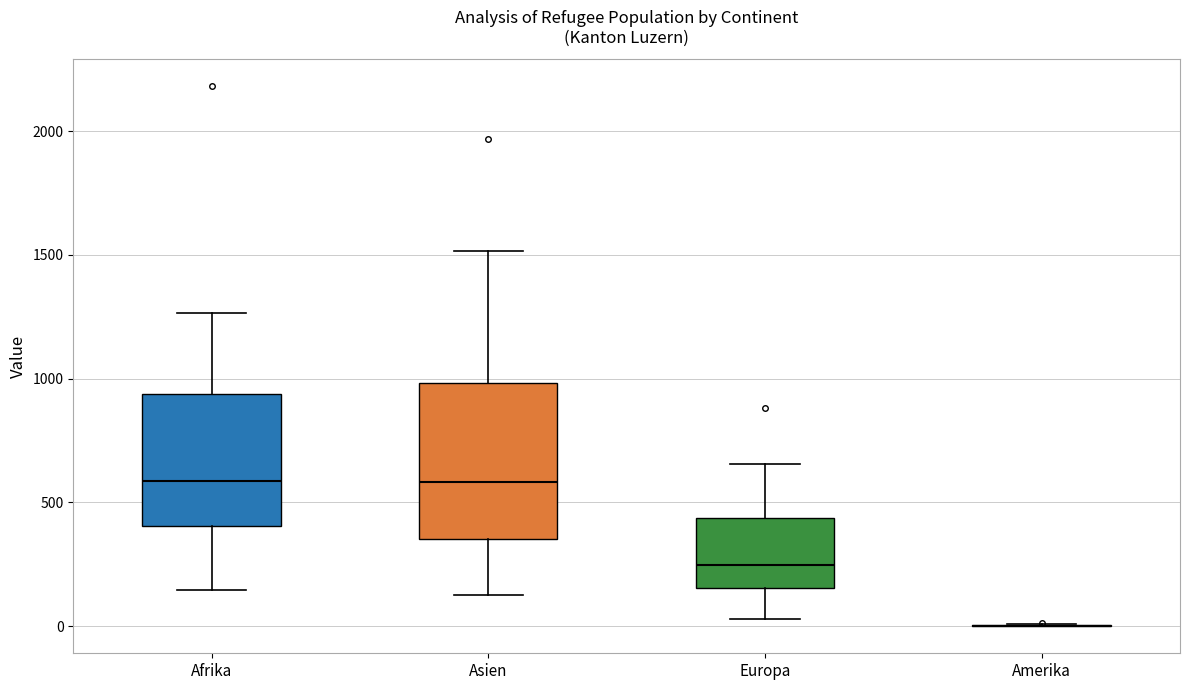

Reading left to right, read every box against the y-axis: the position of its median line, the range the box covers, and the ends of its whiskers. The values are not printed on the chart, so give them approximately, as read against the axis.

Afrika: median 600, box 400 to 950, whiskers 150 to 1250
Asien: median 600, box 350 to 1000, whiskers 150 to 1500
Europa: median 250, box 150 to 450, whiskers 50 to 650
Amerika: box collapsed to a line at 0, whiskers 0 to 0